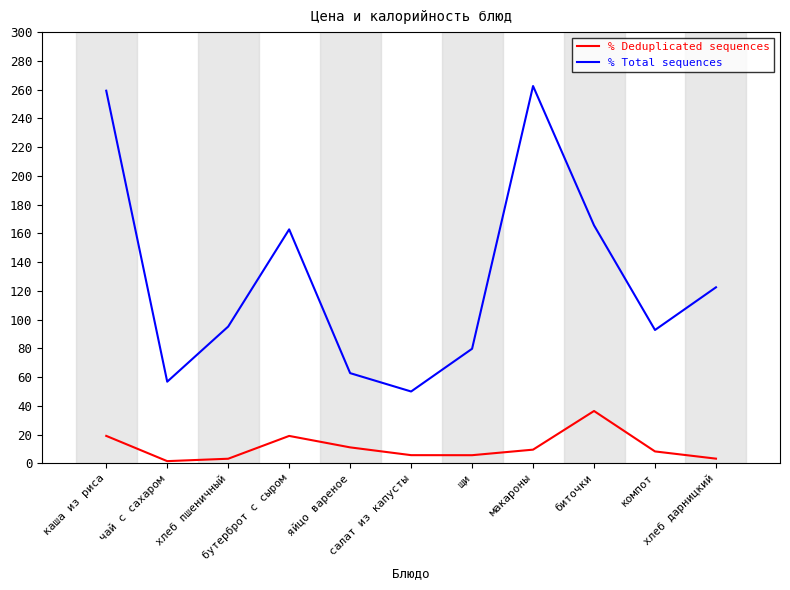

Is the value of % Total sequences at каша из риса greater than the value of % Deduplicated sequences at яйцо вареное?

Yes